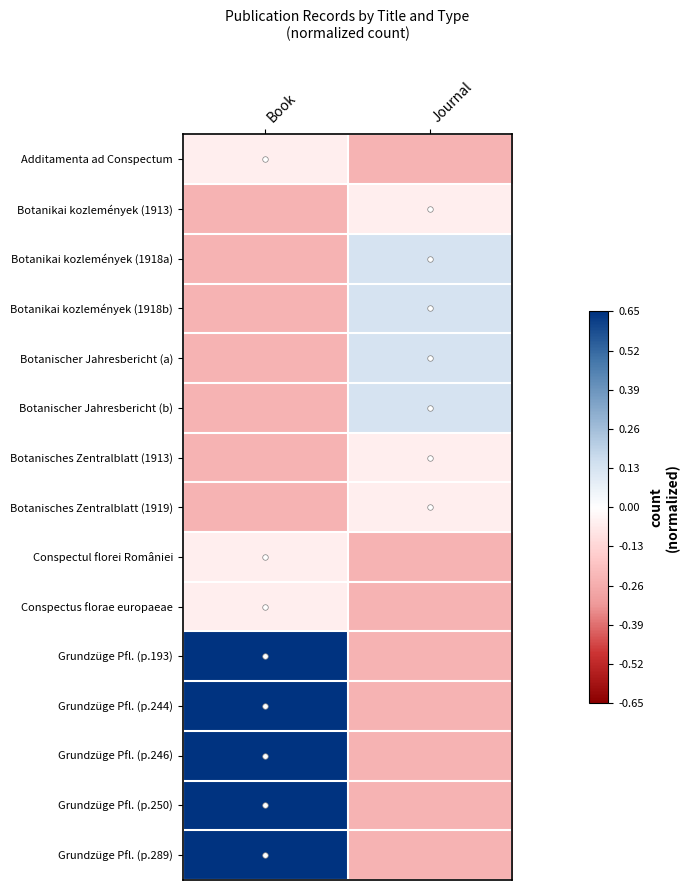

Which has a higher value, Journal or Book?

Book